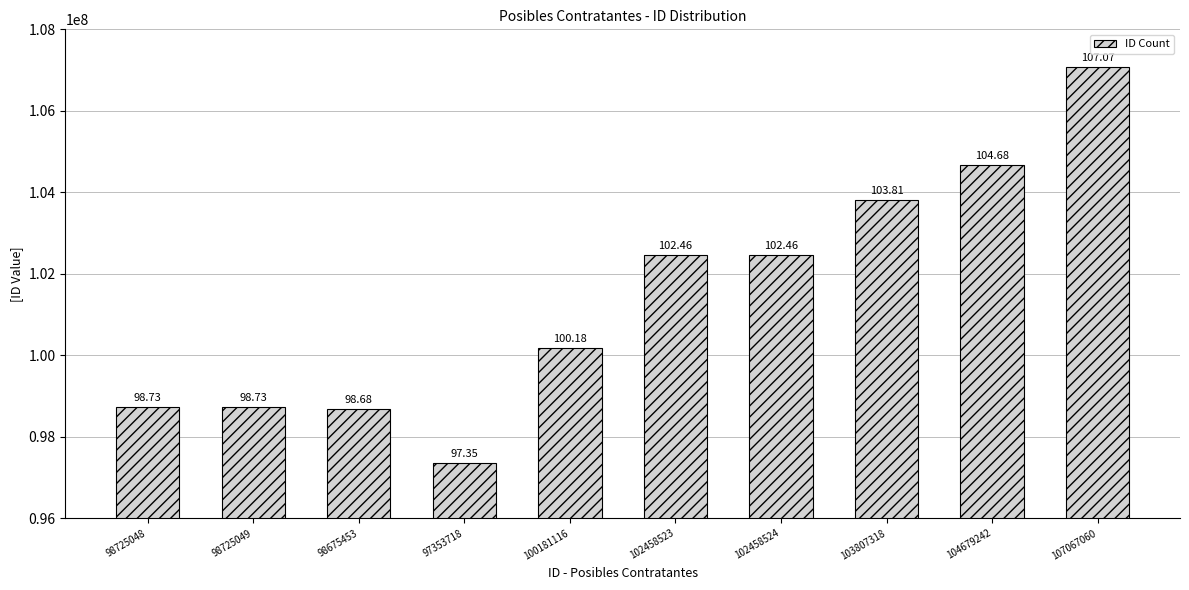

Reading right to left, transcribe all the data shown in this chart.

107067060	104679242	103807318	102458524	102458523	100181116	97353718	98675453	98725049	98725048